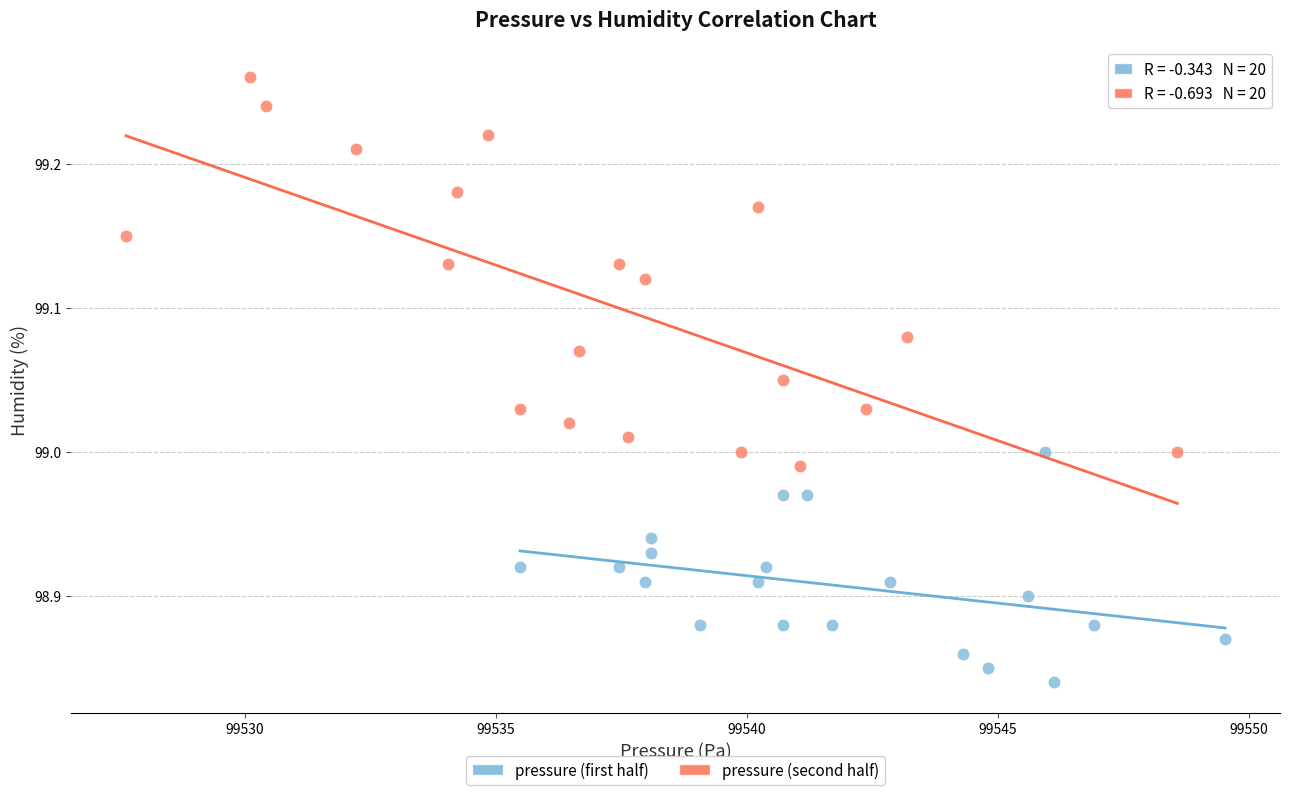

Which series has the largest Y range (max minus min)?

pressure (second half)